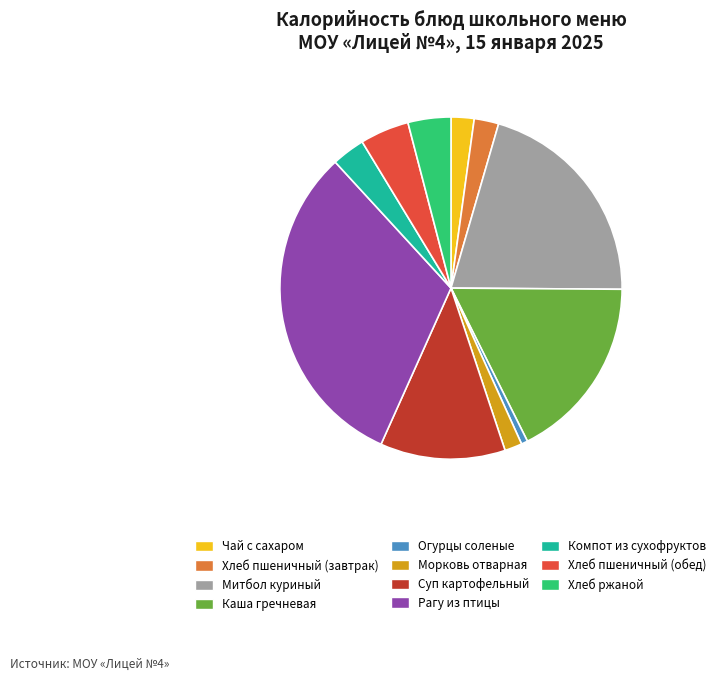

The Компот из сухофруктов slice represents 3% of the pie. True or false?

True